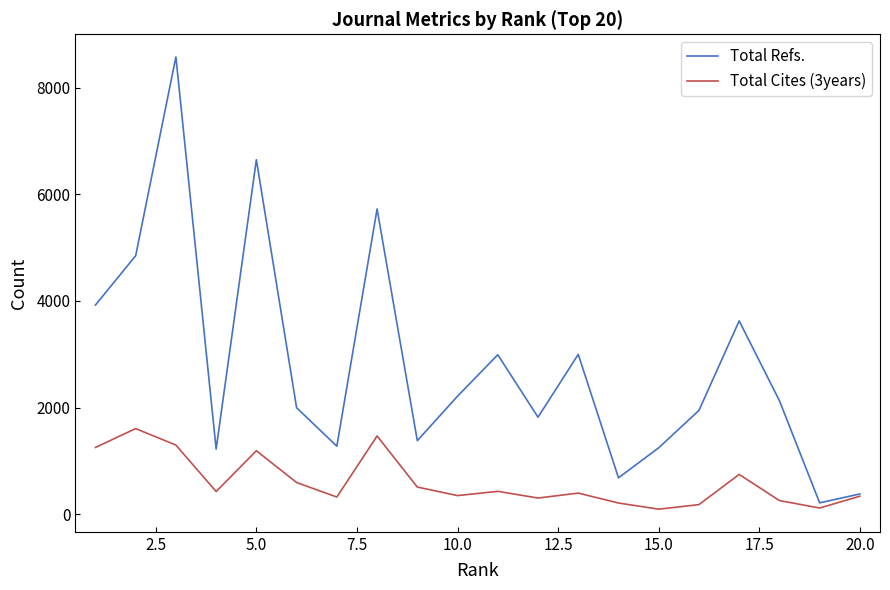

Which series has the largest total across all categories?

Total Refs.